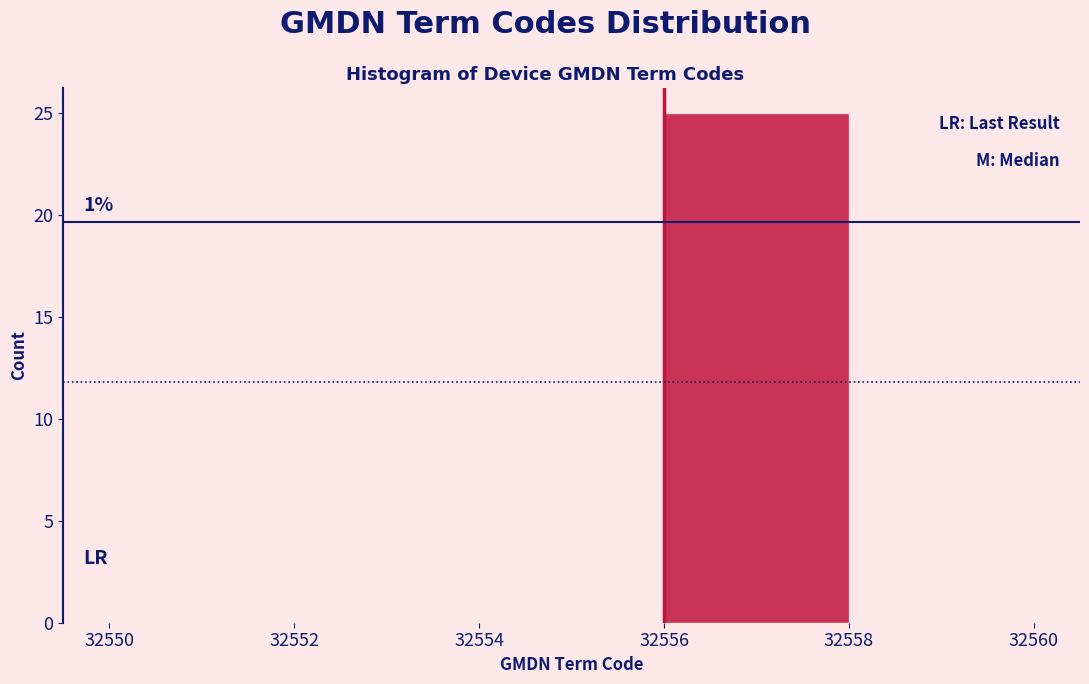

Over which range of the x-axis is the bar tallest?

32556 to 32558